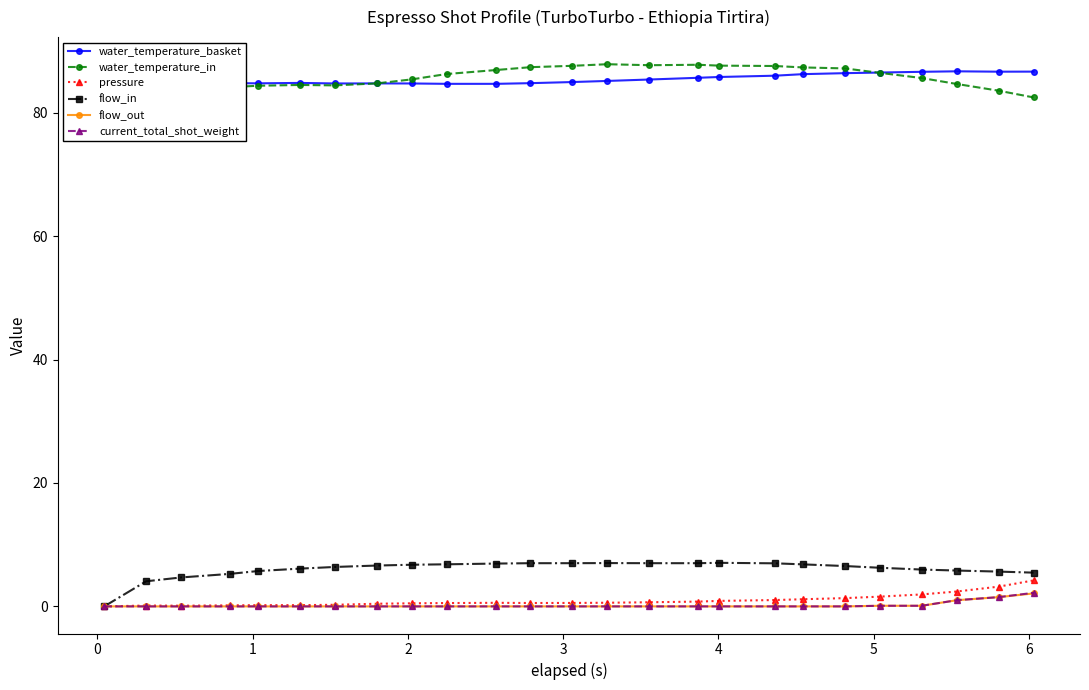

What is the minimum value for water_temperature_in?

82.5